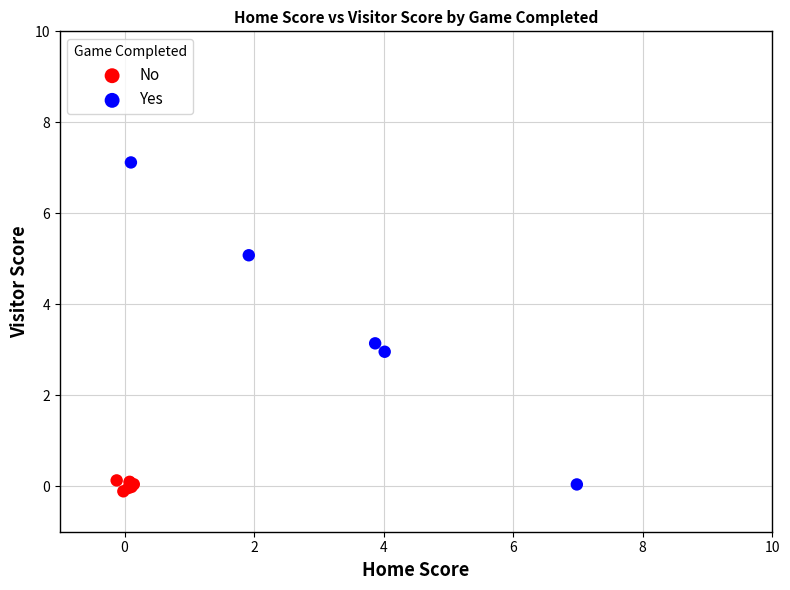

Which series contains the highest Y value?

Yes